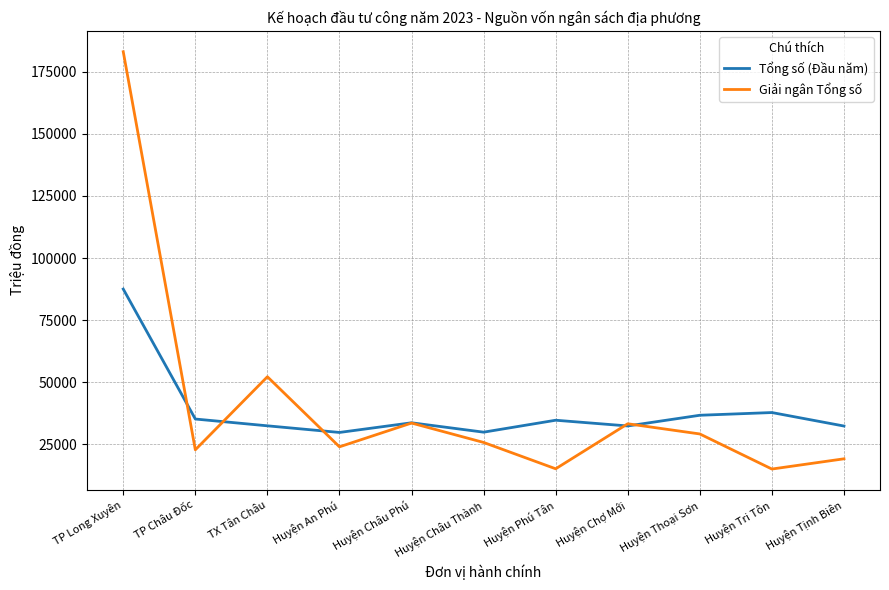

What is the greatest value displayed?

183005